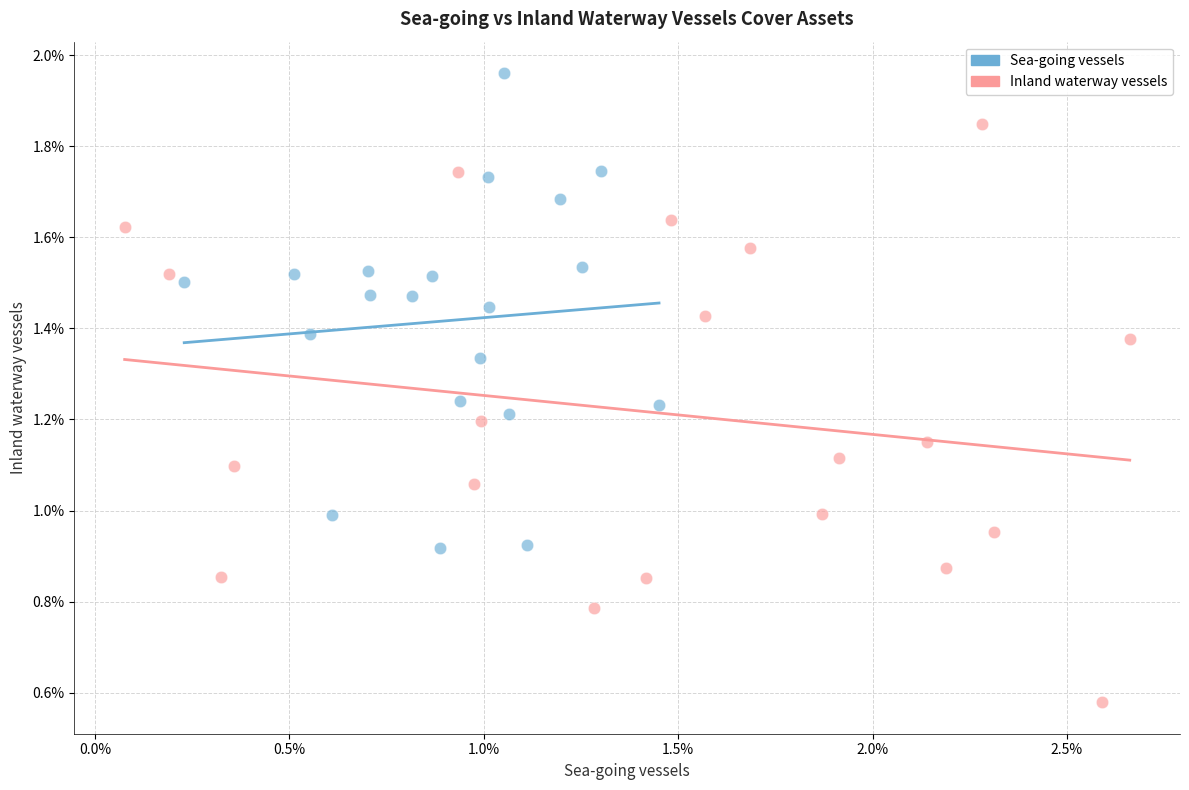

Which series reaches the minimum Y coordinate?

Inland waterway vessels